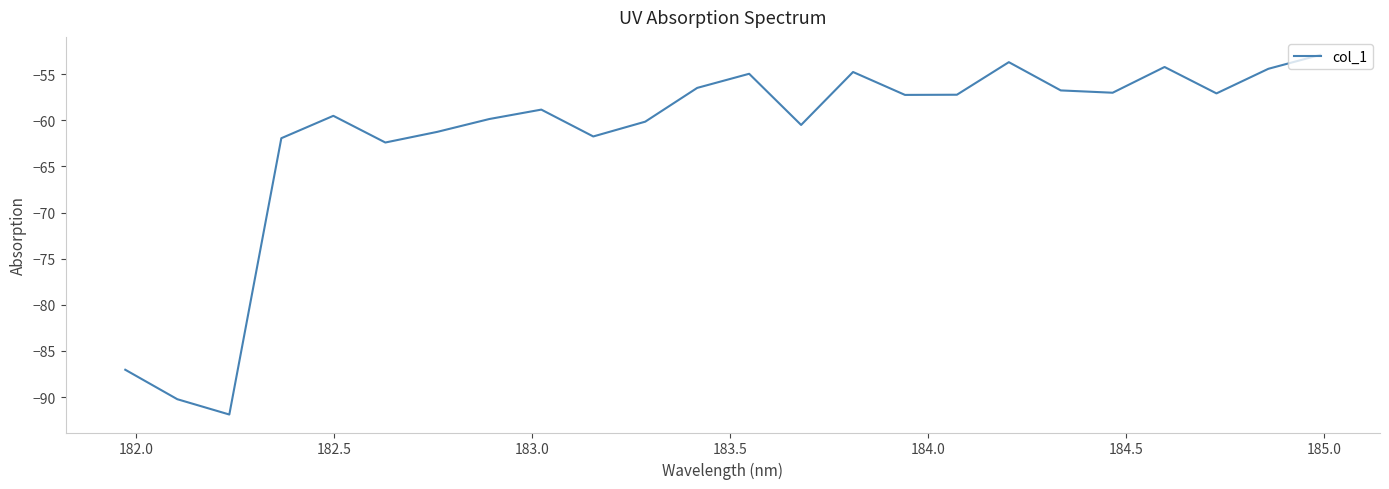

What is the difference between the maximum and minimum values?

39.0